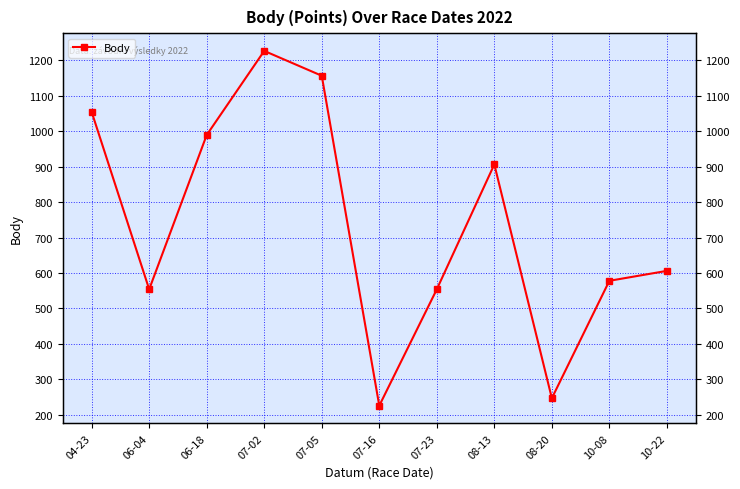

What is the label of the 9th point from the left?

08-20